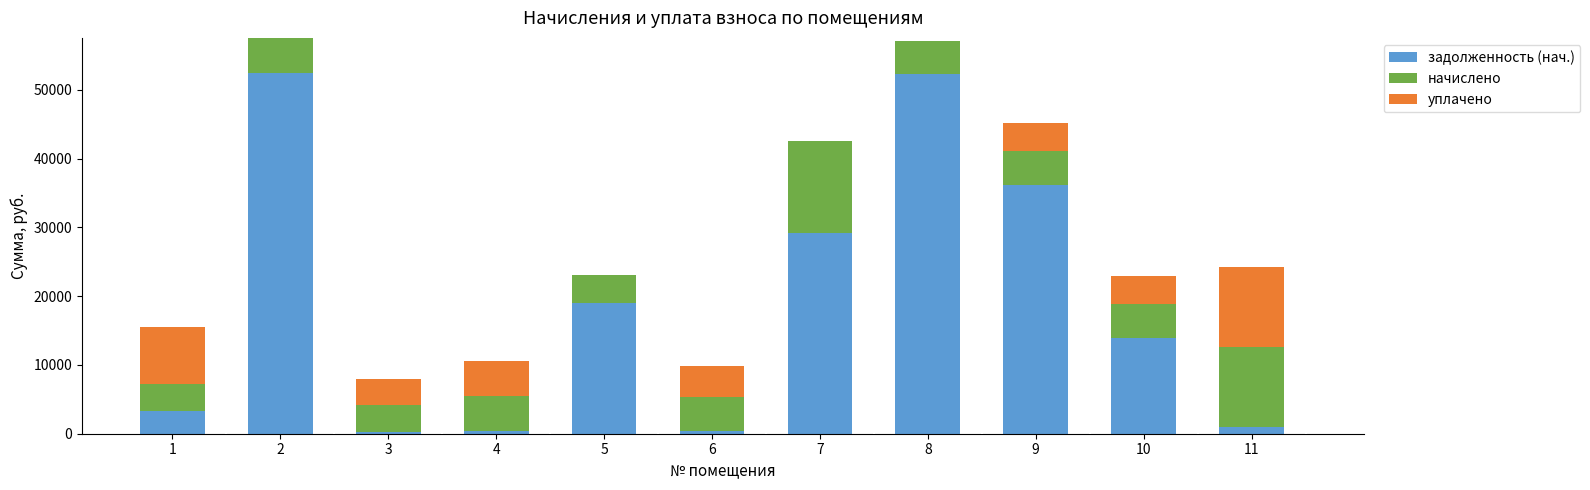

What is the value of the задолженность (нач.) bar at the 11th from the left?

974.7